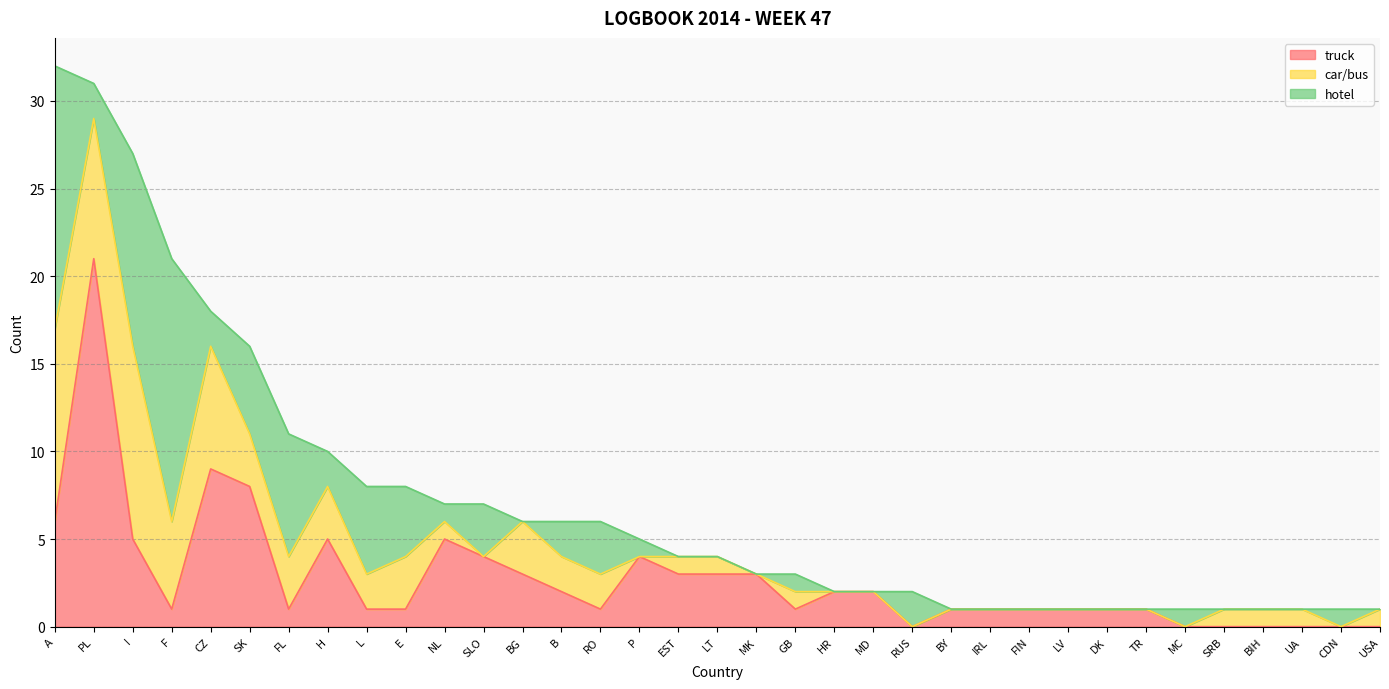

Between EST and RUS, which series saw the biggest shift?

truck